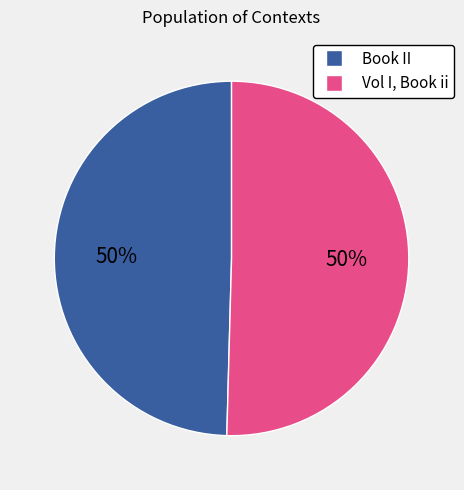

The Book II slice represents 50% of the pie. True or false?

True